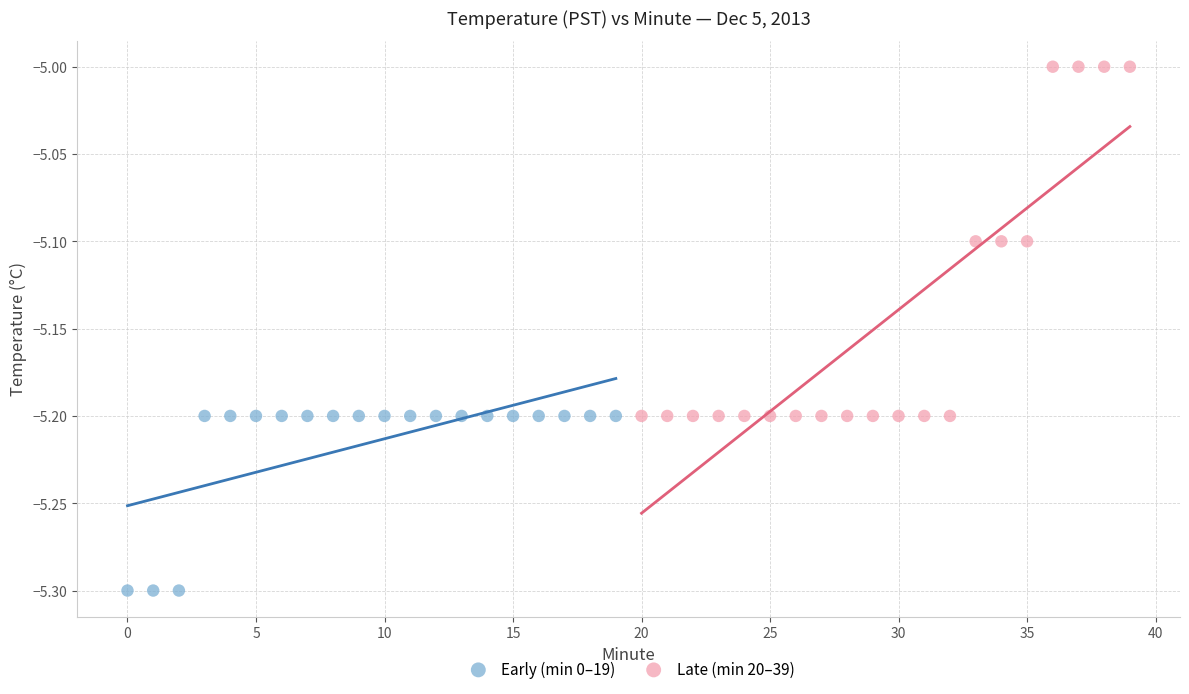

Which series has the widest spread of Y values?

Late (min 20–39)